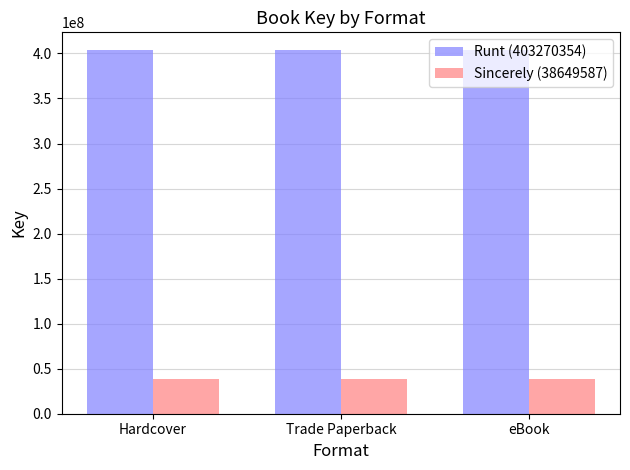

What is the lowest value of the Runt (403270354) series?

403270354